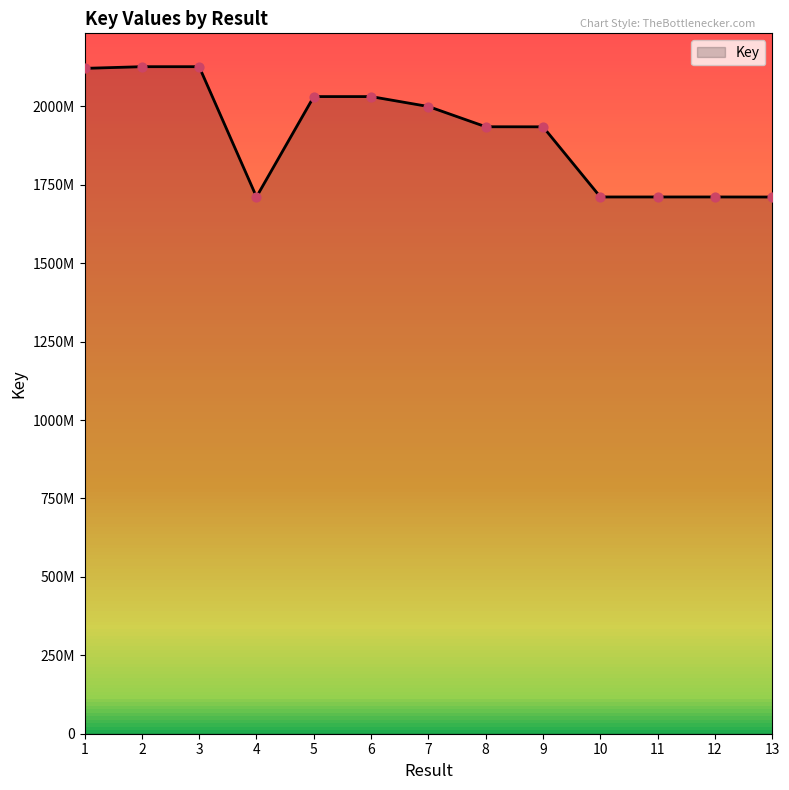

Approximately how many times larger is the value at 7 compared to 8?

1.0